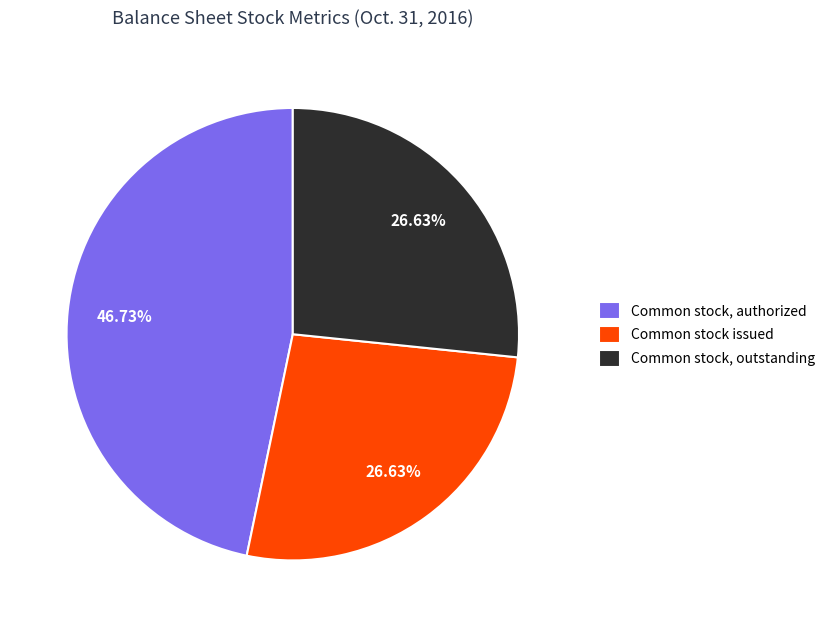

What is the ratio of the value at Common stock issued to the value at Common stock, authorized?

0.6